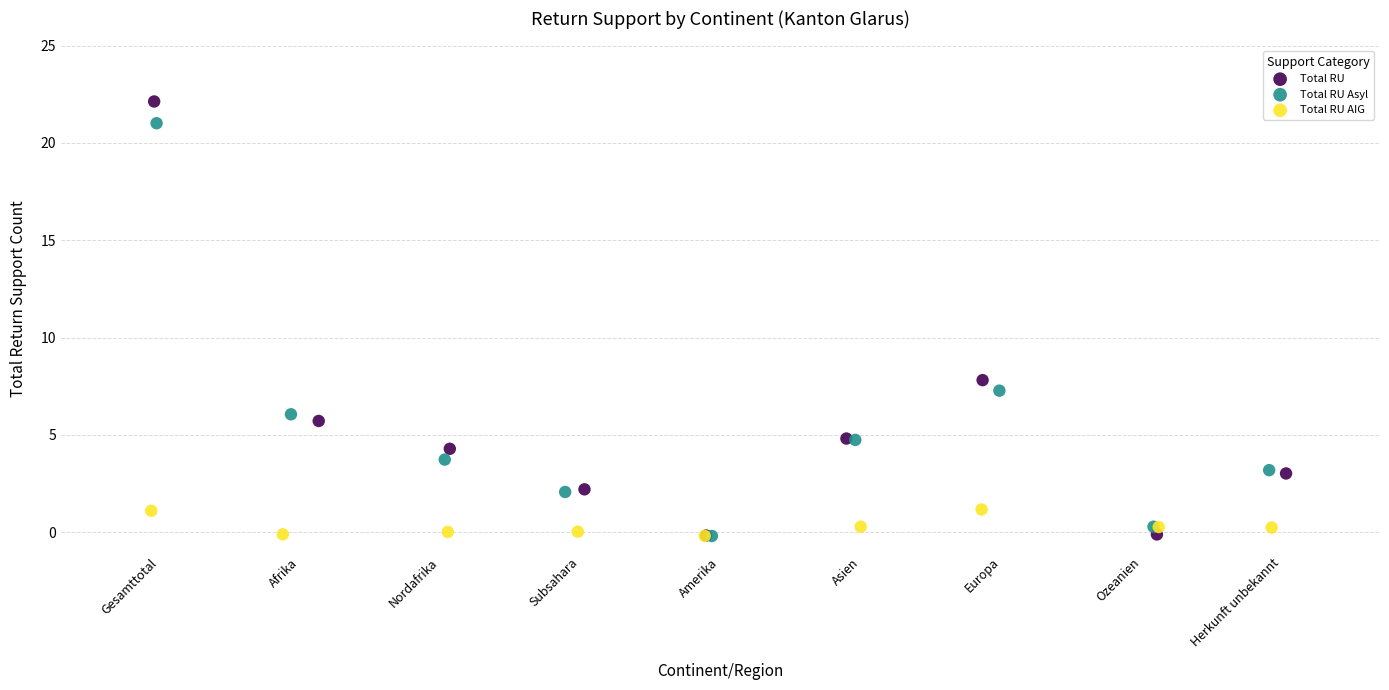

Which series has the largest Y range (max minus min)?

Total RU